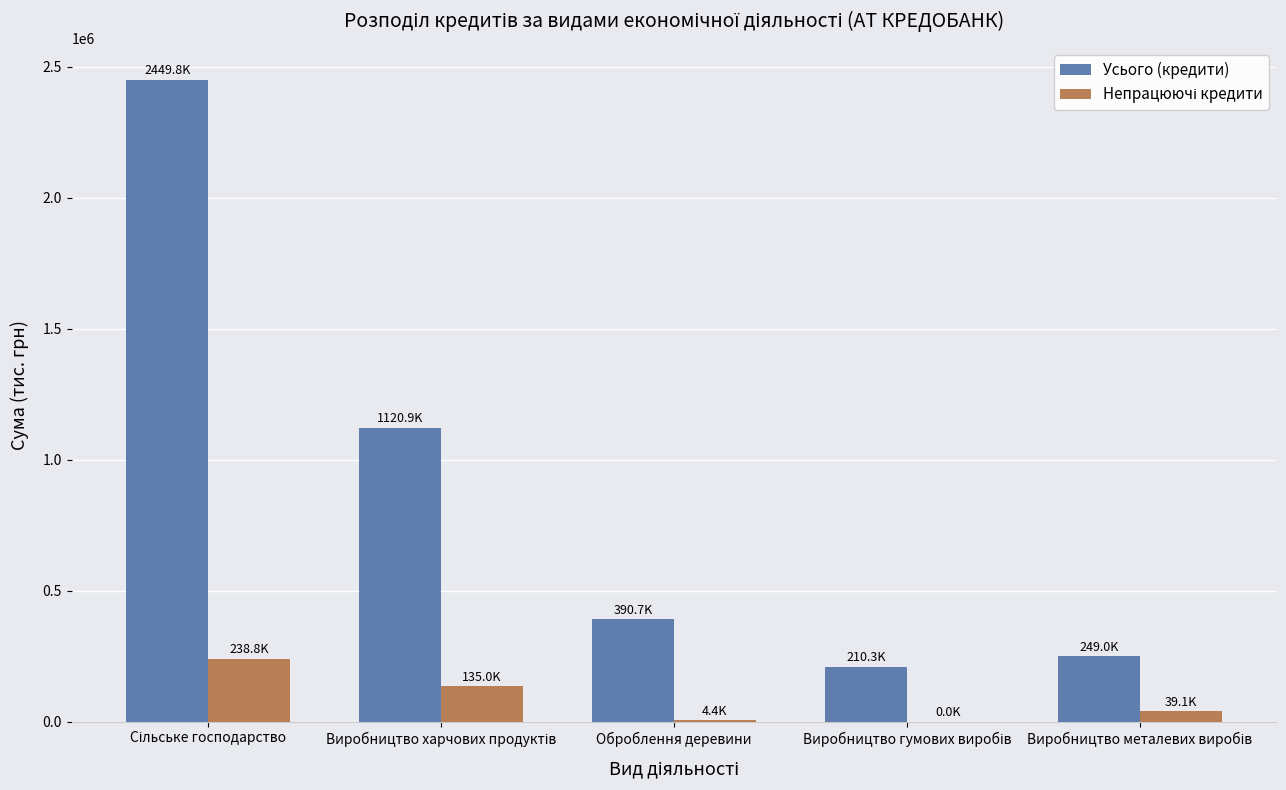

What is the maximum value shown in the chart?

2449811.3